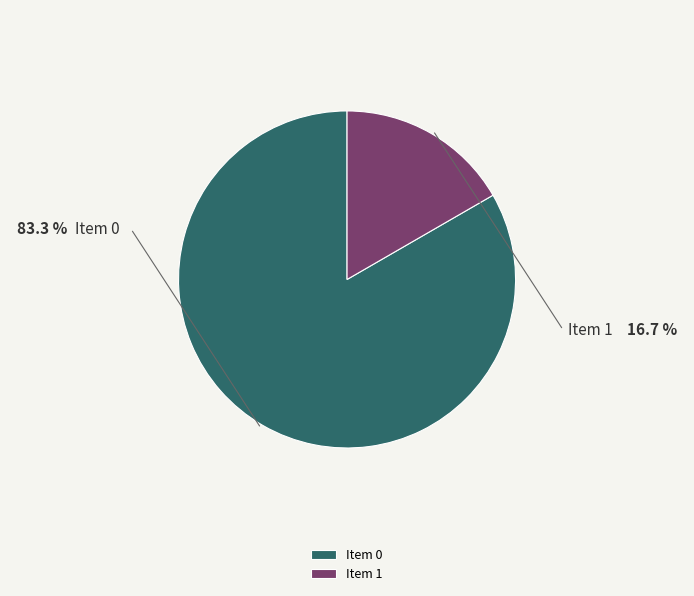

Which slice is the largest?

id-31.0.tender.items.0